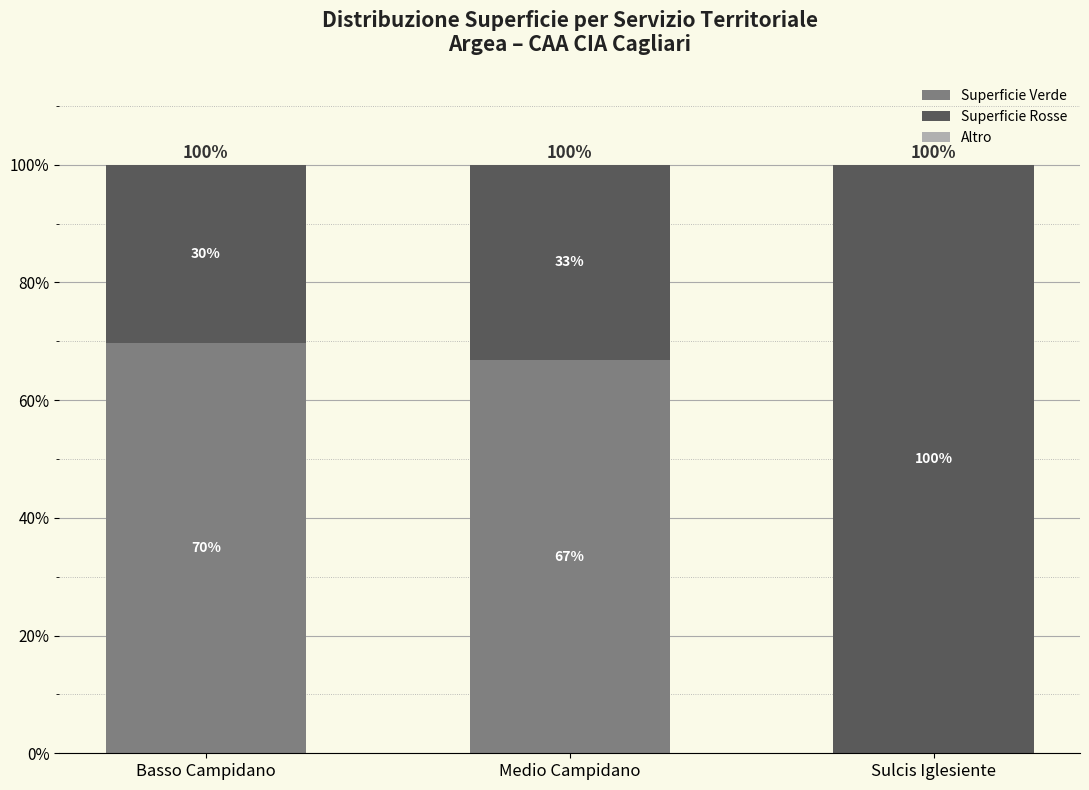

What is the spread (max minus min) of values at Medio Campidano?

66.8